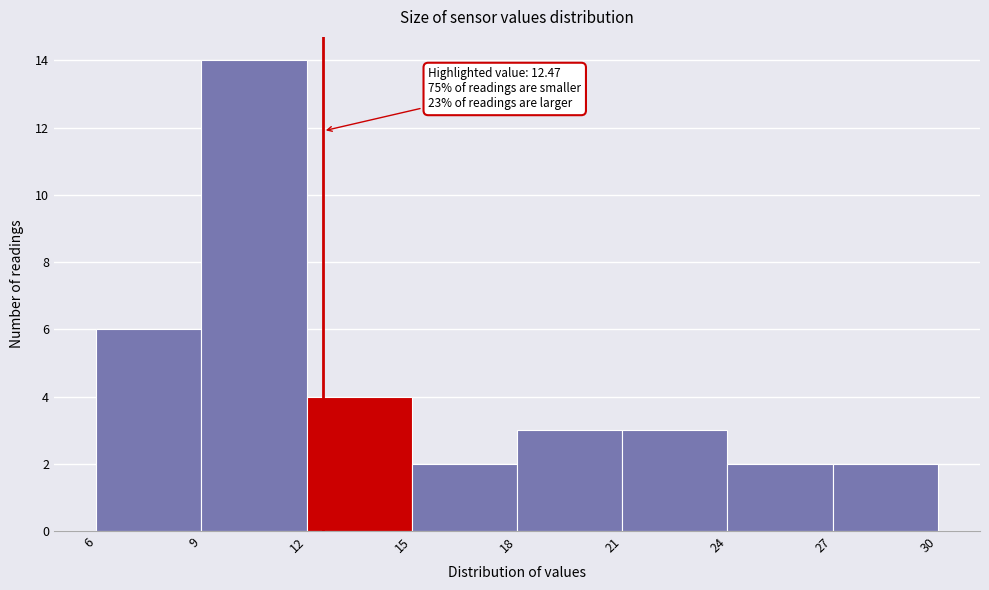

Which range on the x-axis has the tallest bar?

9 to 12